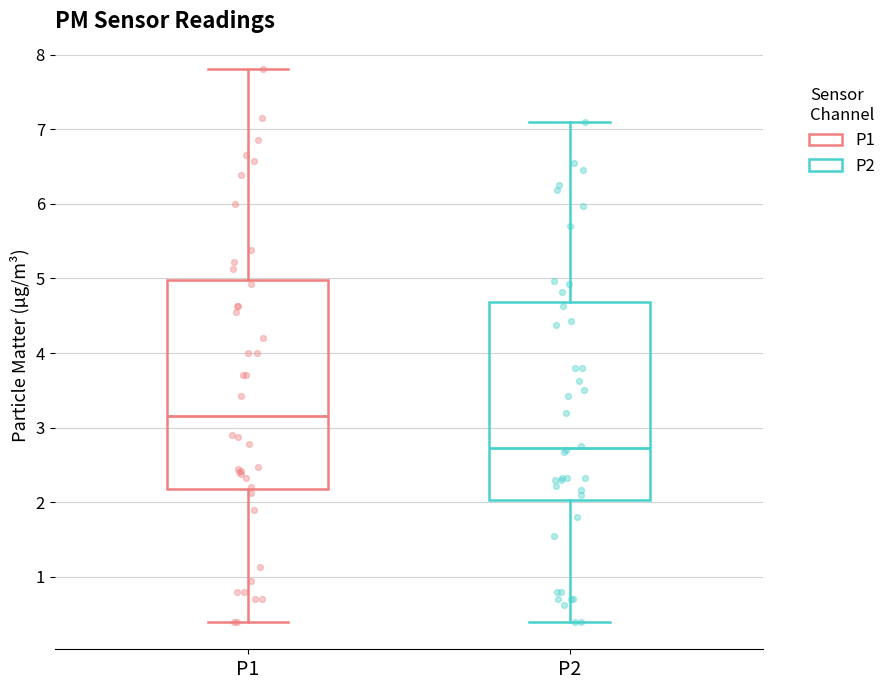

Reading left to right, read every box against the y-axis: the position of its median line, the range the box covers, and the ends of its whiskers. The values are not printed on the chart, so give them approximately, as read against the axis.

P1: median 3.2, box 2.2 to 5.0, whiskers 0.4 to 7.8
P2: median 2.7, box 2.0 to 4.7, whiskers 0.4 to 7.1